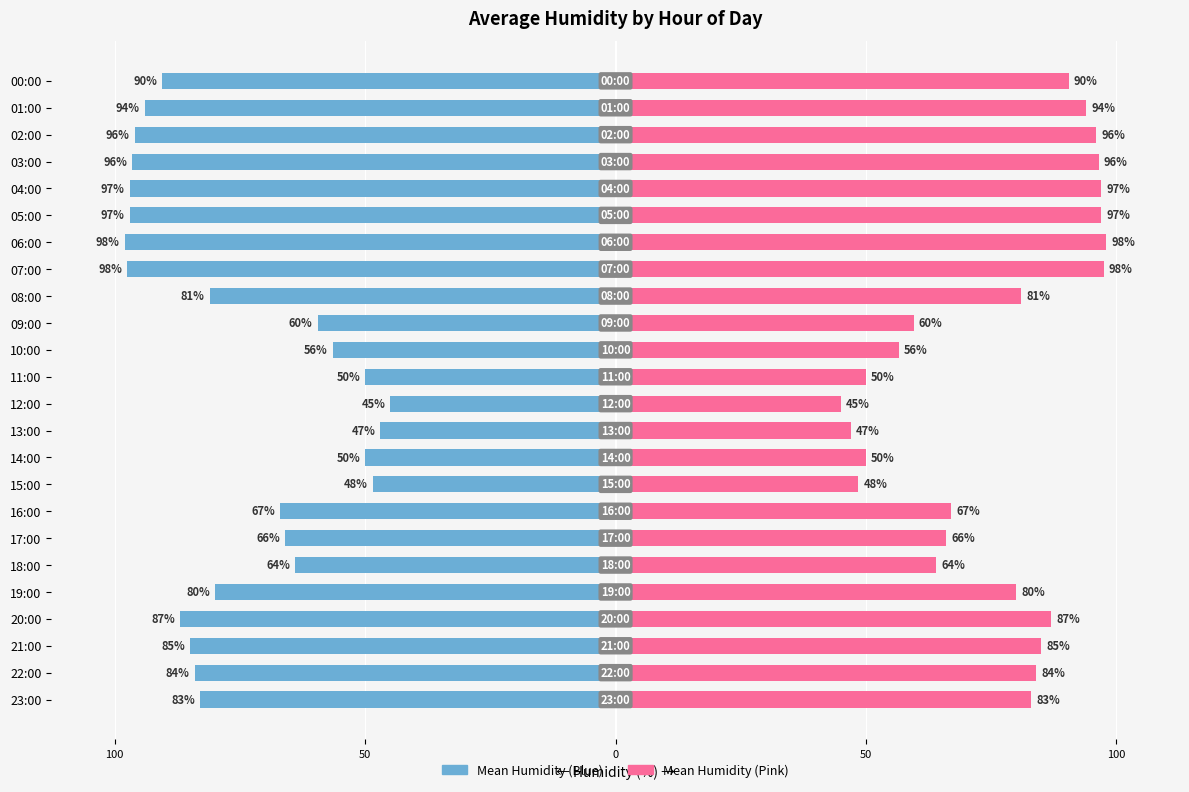

Between 08:00 and 12:00, which series saw the biggest shift?

Left (Blue)